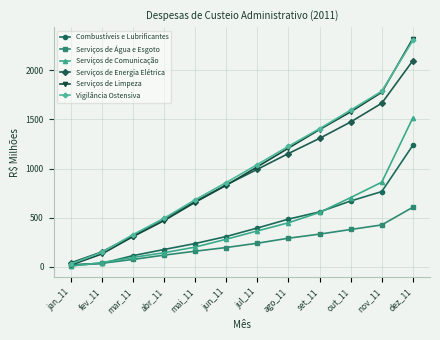

The value of Vigilância Ostensiva at jun_11 is 416.3. True or false?

False